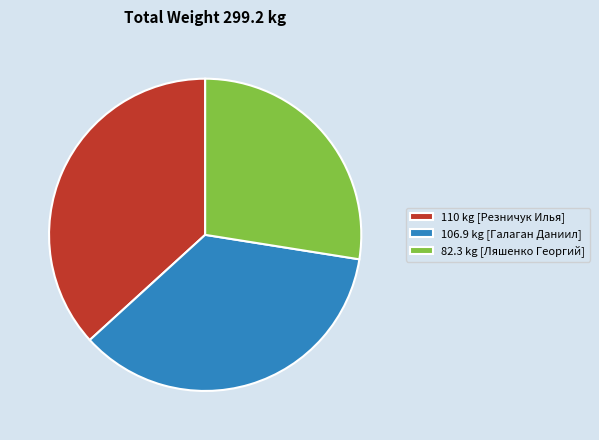

Which category has the biggest portion of the pie?

110 kg [Резничук Илья]